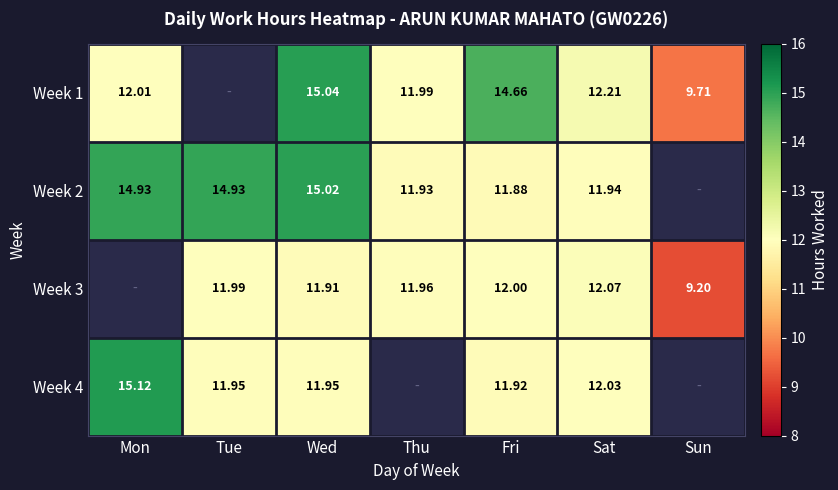

Which has a higher value, Sat or Wed?

Wed